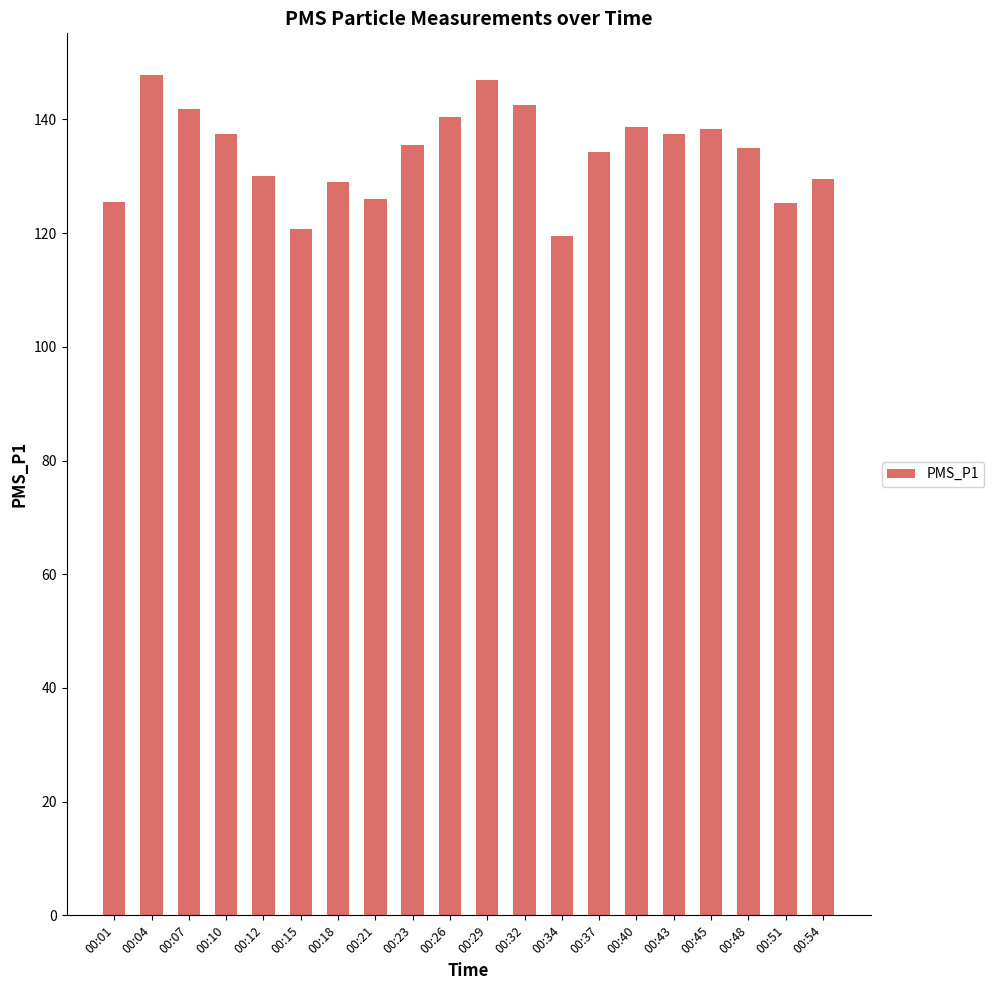

What is the greatest value displayed?

147.8